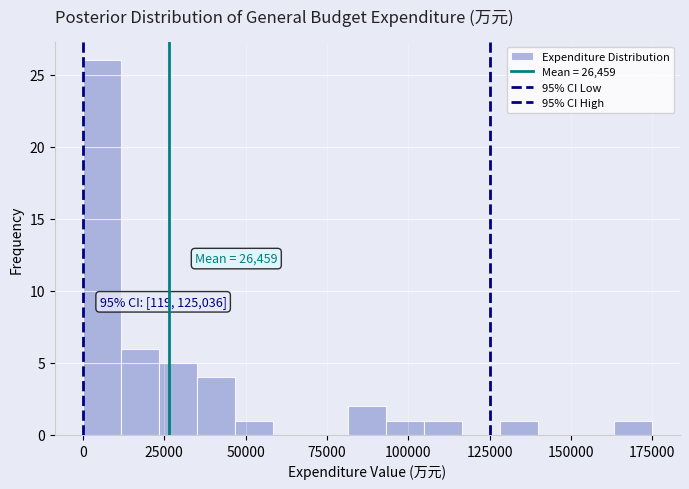

Read against the x-axis, roughly where is the centre of the tallest bar?

5000